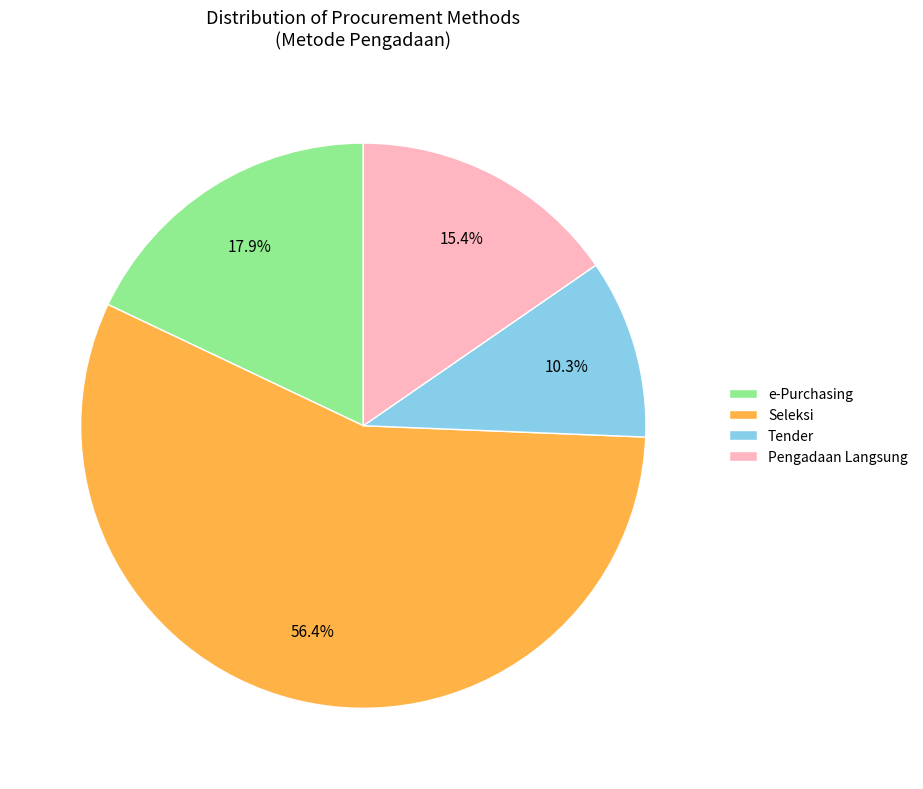

Which category has the smallest portion of the pie?

Tender